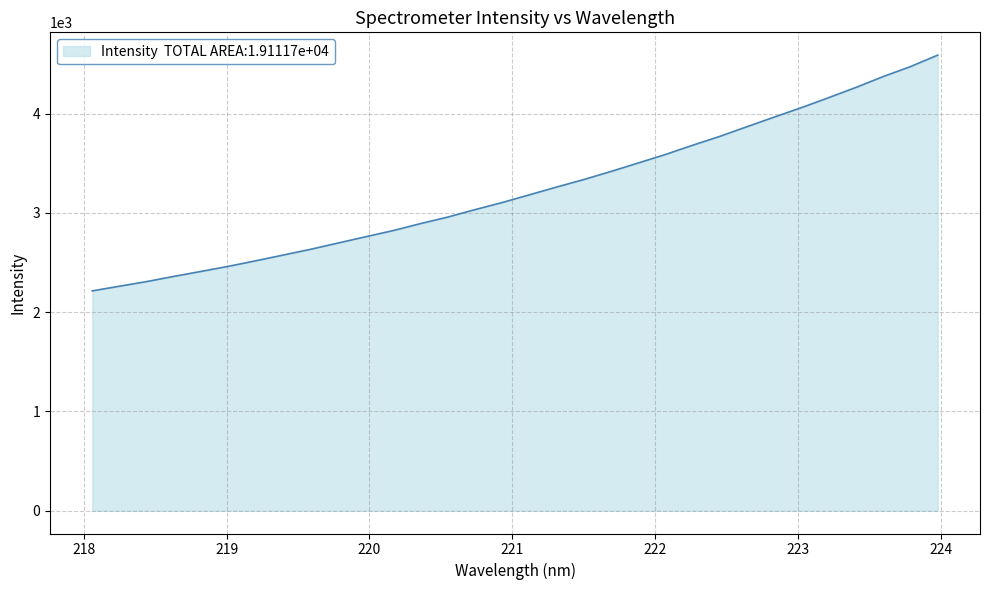

What is the difference between the maximum and minimum values?

2374.5